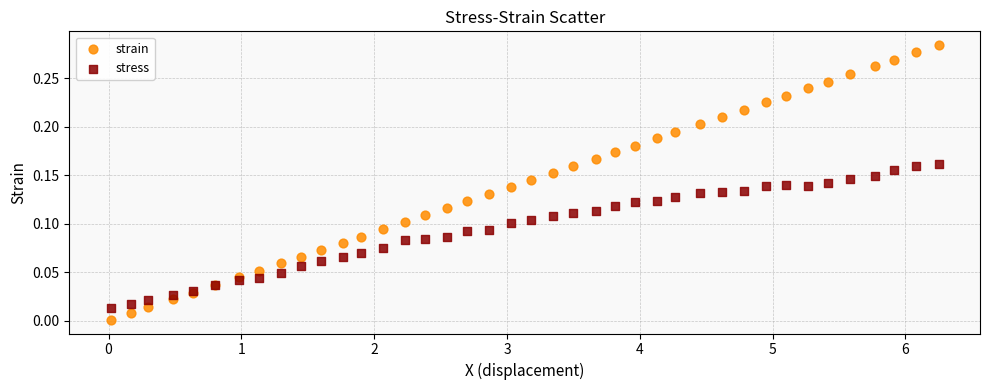

What is the X range (max minus min) for the scatter plot?

6.2